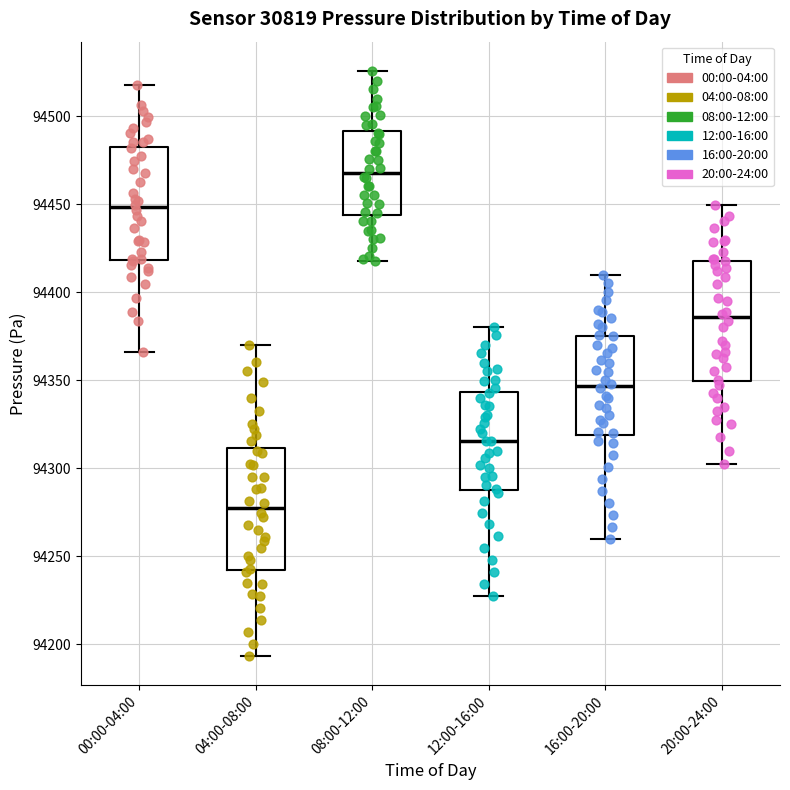

Where is the upper edge of the box for 12:00-16:00 on the y-axis? The values are not printed on the chart, so give them approximately, as read against the axis.

94345